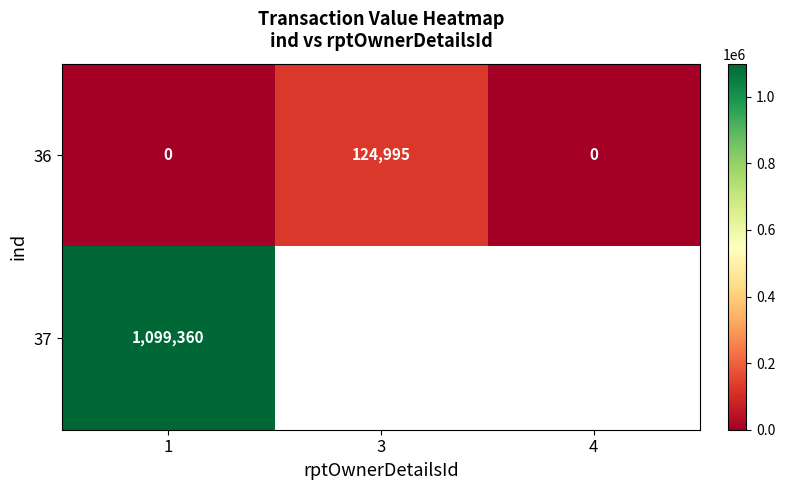

Is it true that 36 equals 47122.8 at 3?

False